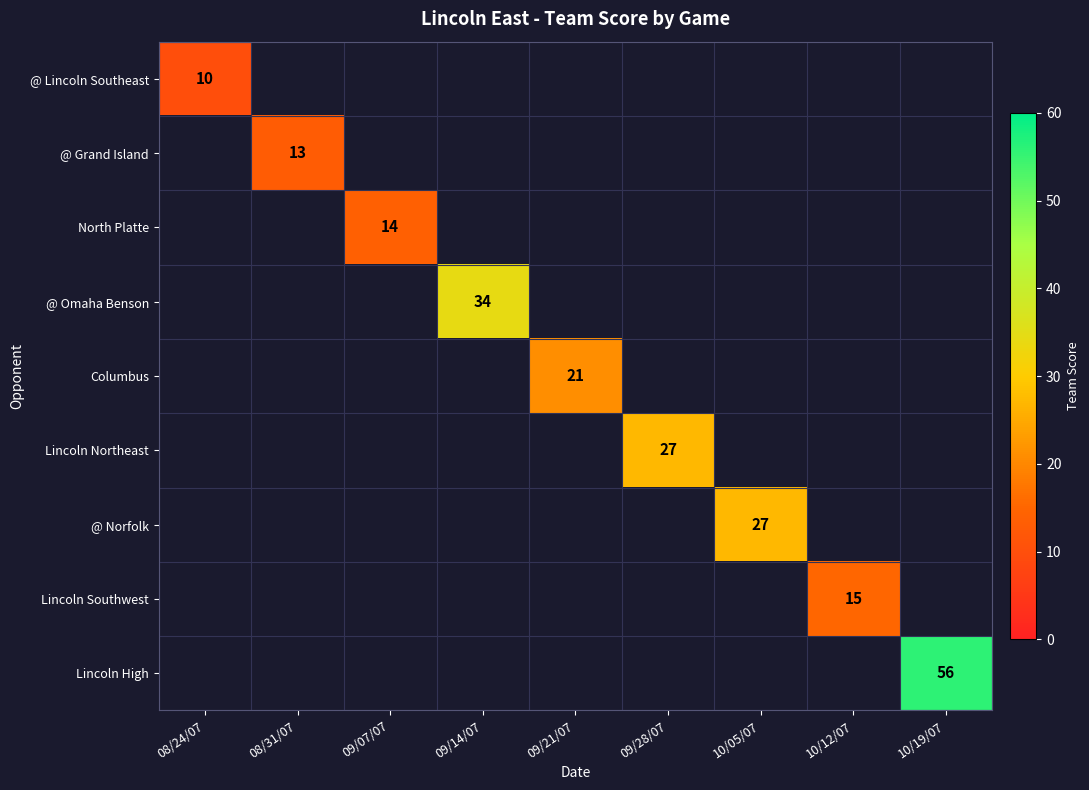

How many data points does each series have?

9